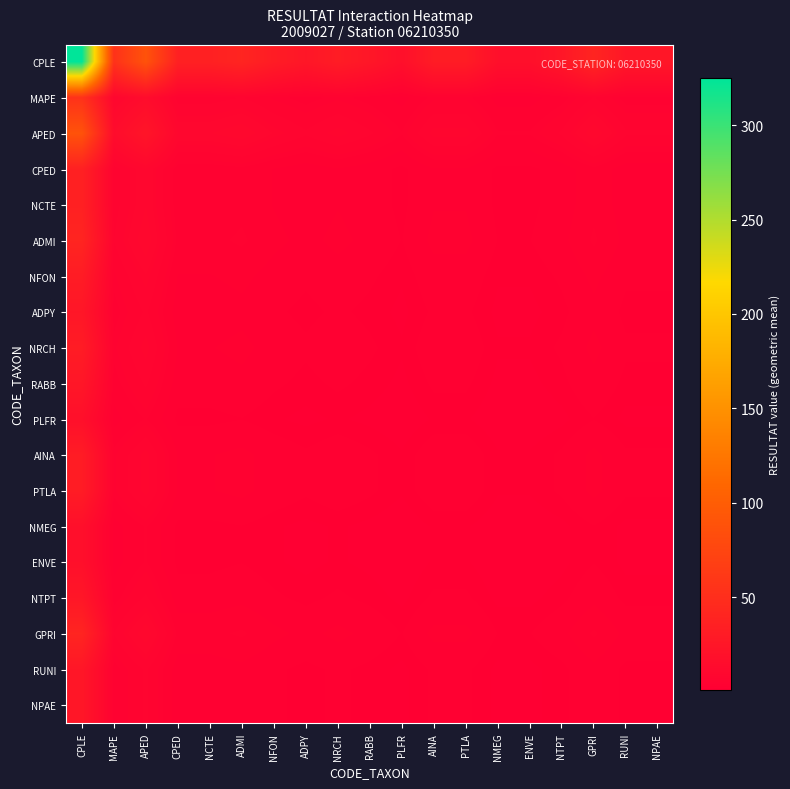

Between CPLE and RUNI, which series saw the biggest shift?

CPLE